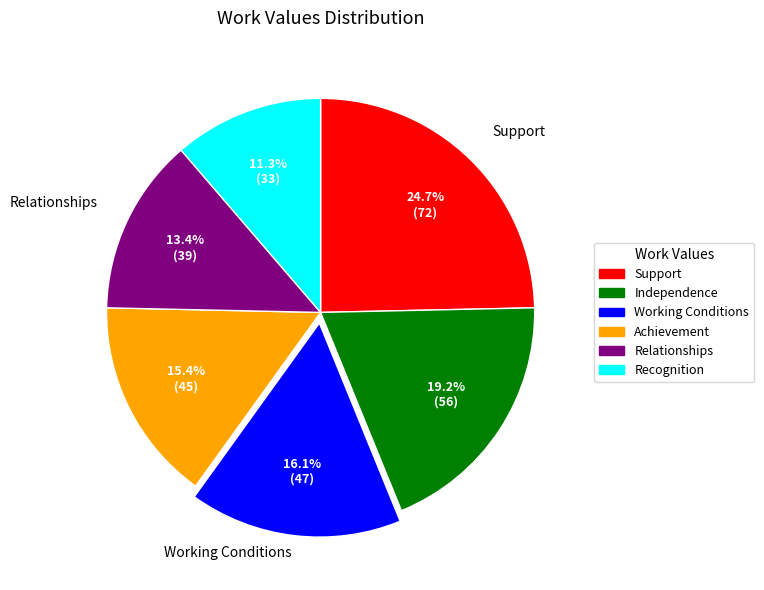

True or false: Working Conditions accounts for 8% of the total.

False